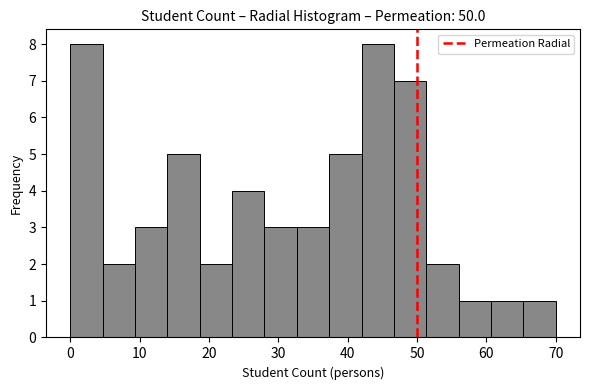

Reading left to right, transcribe this chart: for each bar, give the range it covers on the x-axis and its height. Neither the bar edges nor the heights are printed on the chart, so give them approximately, as read against the axes.

0 to 5: 8
5 to 9: 2
9 to 14: 3
14 to 19: 5
19 to 23: 2
23 to 28: 4
28 to 33: 3
33 to 37: 3
37 to 42: 5
42 to 47: 8
47 to 51: 7
51 to 56: 2
56 to 61: 1
61 to 65: 1
65 to 70: 1